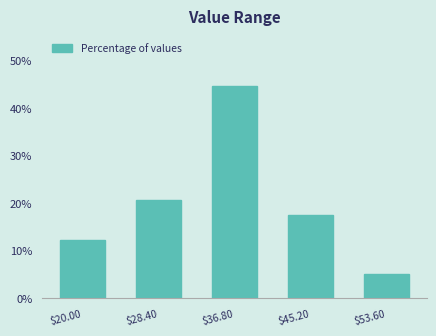

Reading left to right, extract all data points from this chart.

12.3	20.6	44.5	17.4	5.2